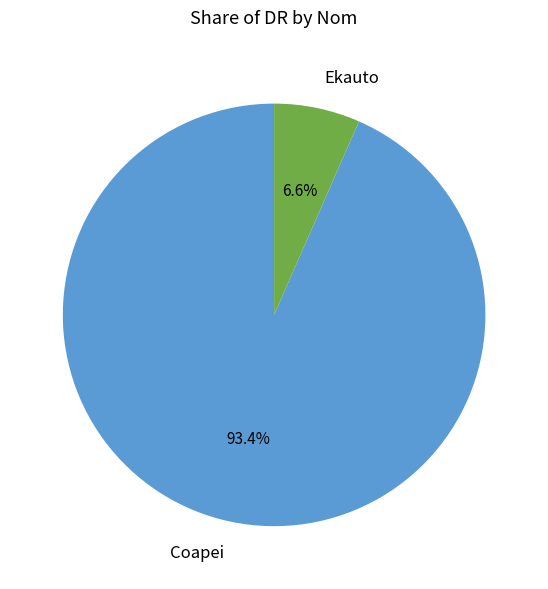

How many segments does this pie chart have?

2